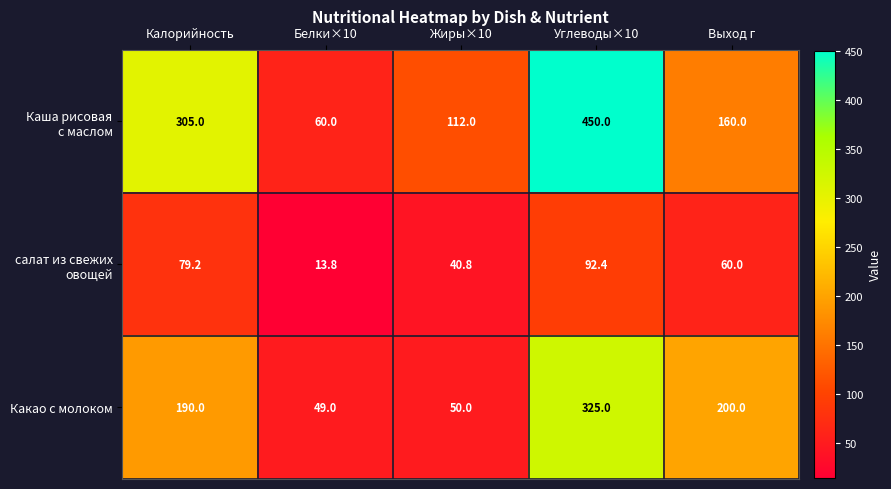

What value does the Какао с молоком series have at Калорийность?

190.0